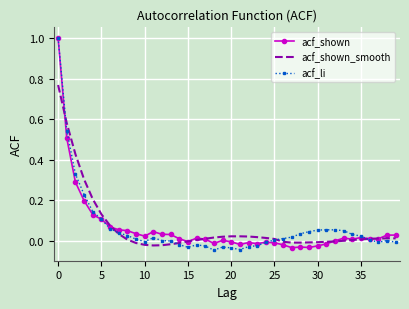

What is the maximum value shown in the chart?

1.0